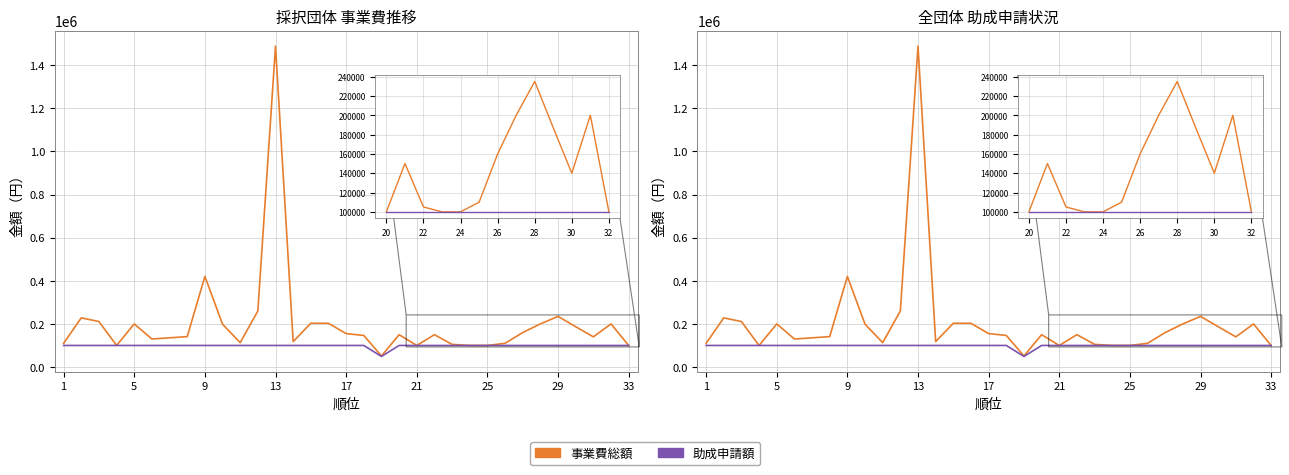

At how many categories does at least one series exceed 1401109?

1